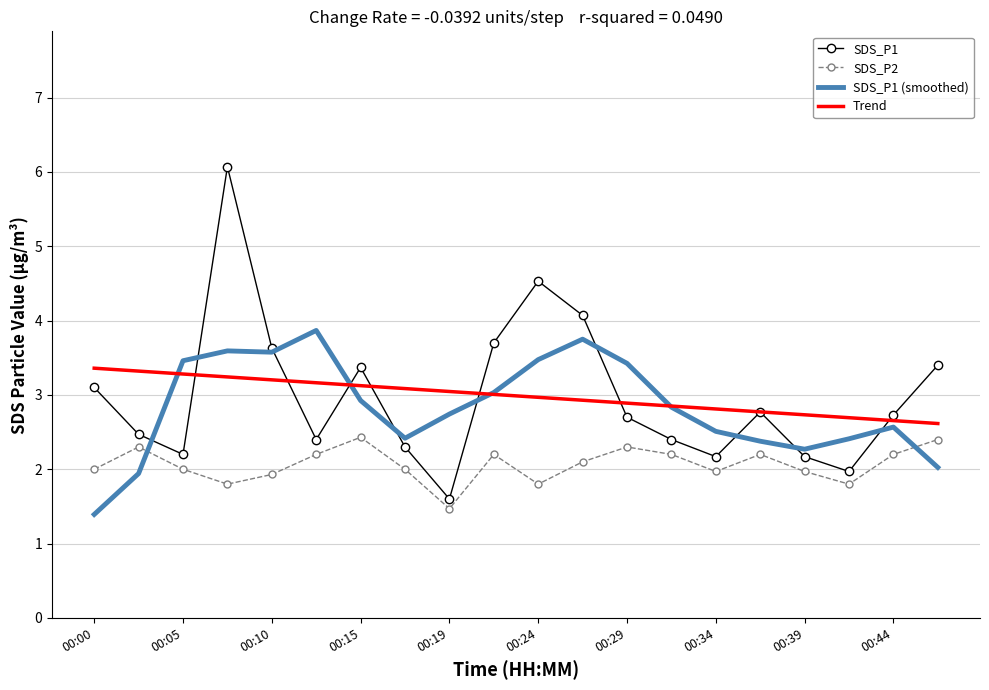

Which series has the widest spread of values?

SDS_P1